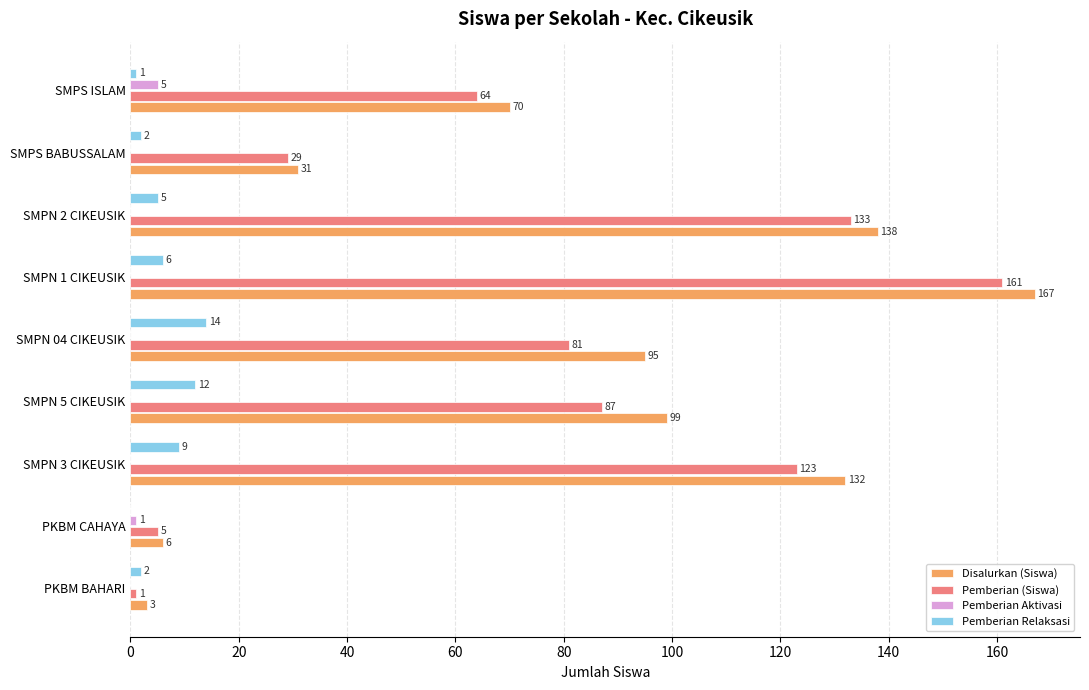

How many values in Pemberian Aktivasi are above zero?

2